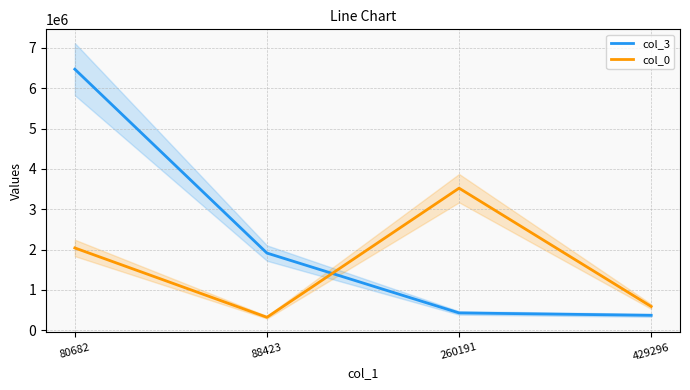

Does the chart display data point markers on the line(s)?

No